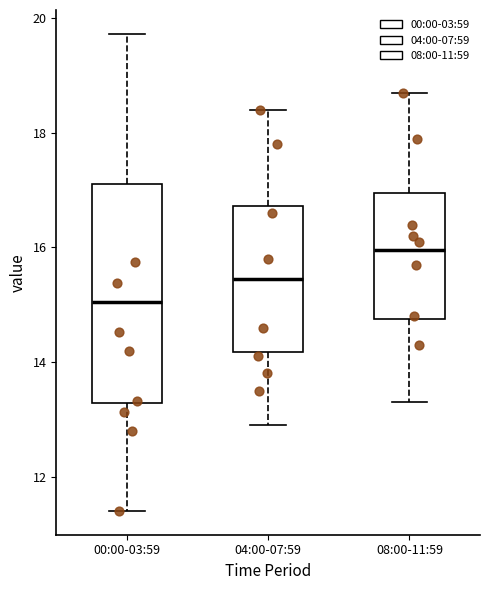

Reading left to right, read every box against the y-axis: the position of its median line, the range the box covers, and the ends of its whiskers. The values are not printed on the chart, so give them approximately, as read against the axis.

00:00-03:59: median 15.0, box 13.2 to 17.2, whiskers 11.4 to 19.8
04:00-07:59: median 15.4, box 14.2 to 16.8, whiskers 13.0 to 18.4
08:00-11:59: median 16.0, box 14.8 to 17.0, whiskers 13.4 to 18.8